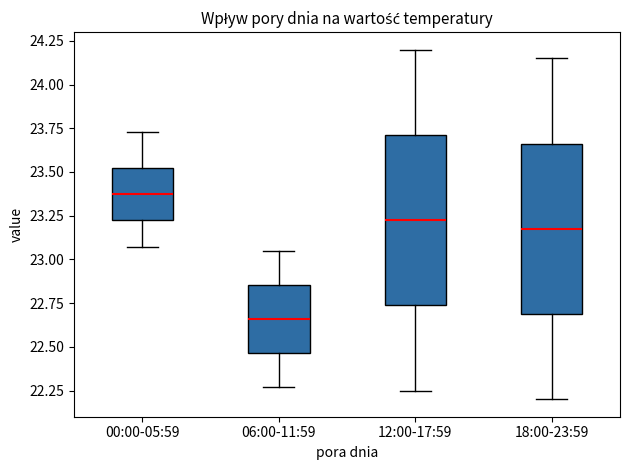

Reading left to right, transcribe this box plot: for each box, give where its median line is, the range the box spans, and where its two whiskers end, as read against the y-axis. The values are not printed on the chart, so give them approximately, as read against the axis.

00:00-05:59: median 23.40, box 23.25 to 23.55, whiskers 23.05 to 23.75
06:00-11:59: median 22.65, box 22.45 to 22.85, whiskers 22.25 to 23.05
12:00-17:59: median 23.25, box 22.75 to 23.70, whiskers 22.25 to 24.20
18:00-23:59: median 23.20, box 22.70 to 23.65, whiskers 22.20 to 24.15